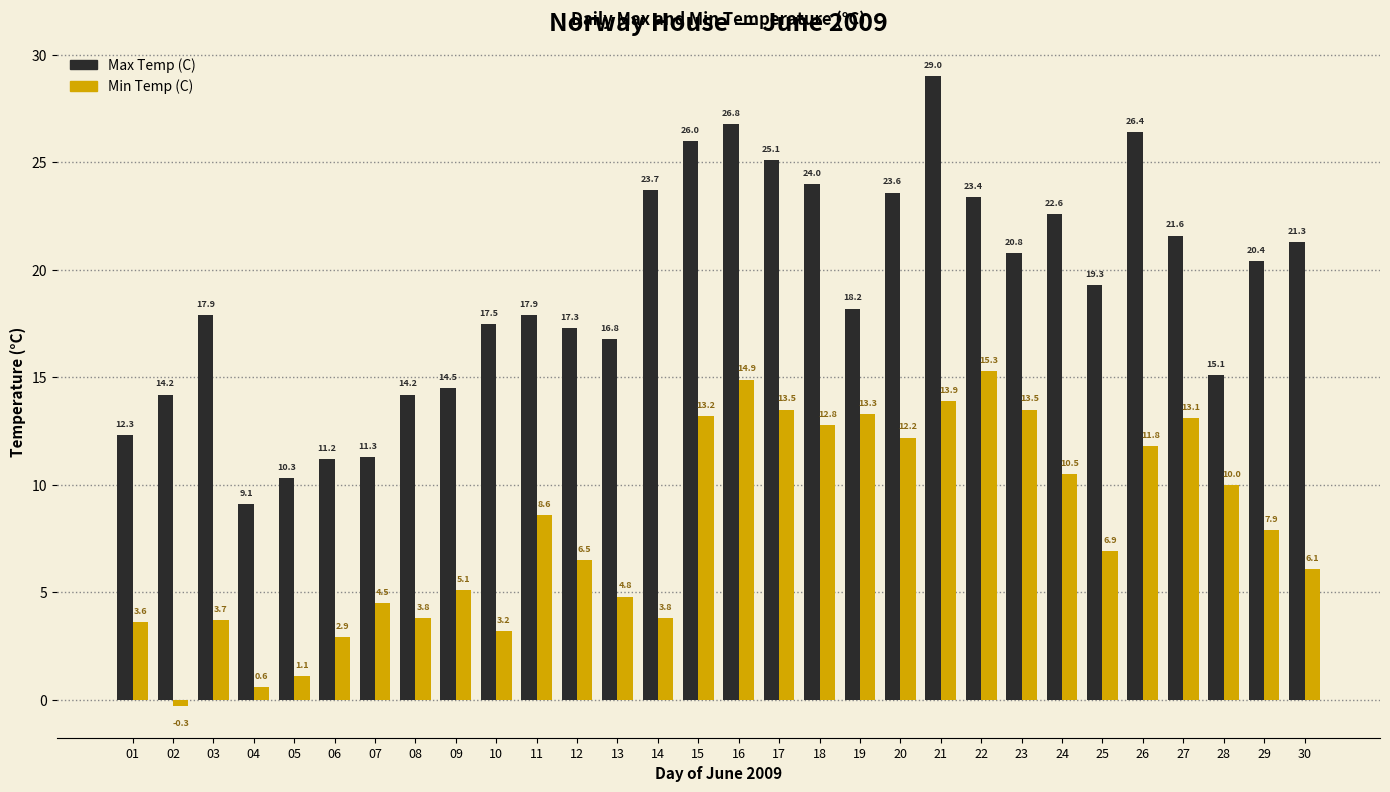

Rank the series by their average value, from highest to lowest.

Max Temp (C), Min Temp (C)